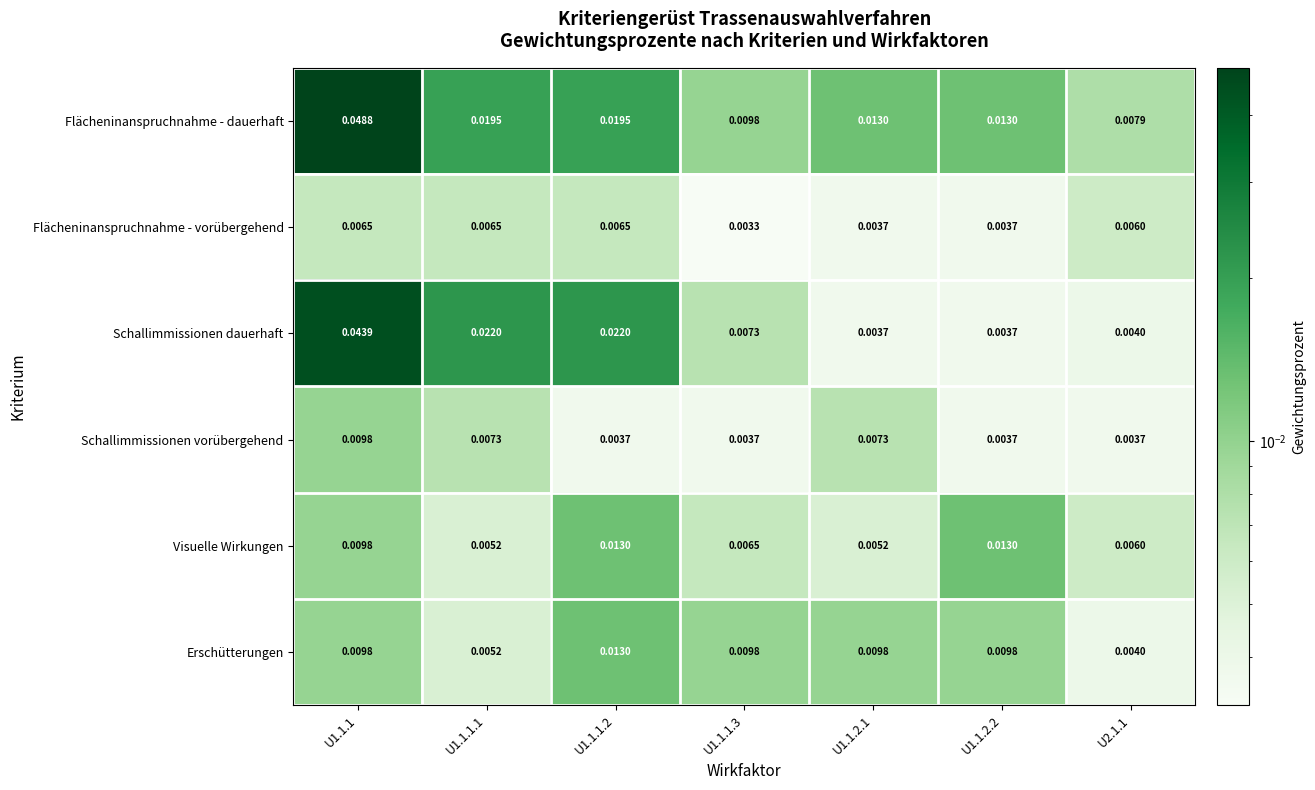

Between U1.1.1.2 and U1.1.1.3, which series saw the biggest shift?

Schallimmissionen dauerhaft